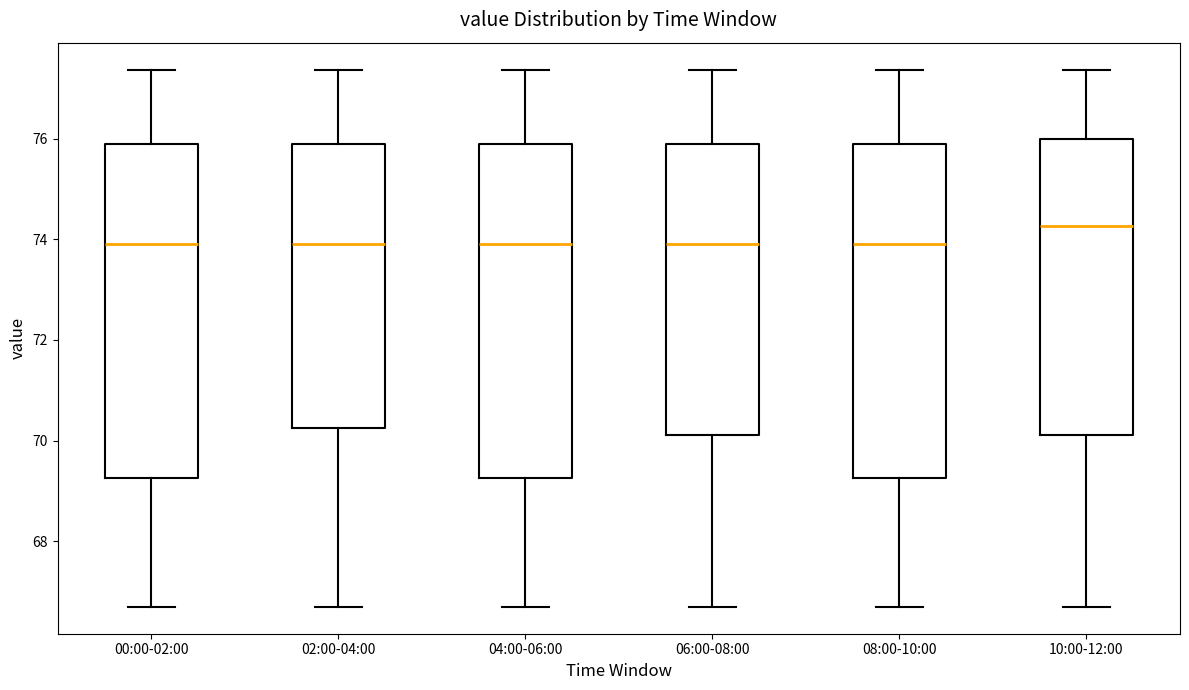

Which box's median line is the highest?

10:00-12:00